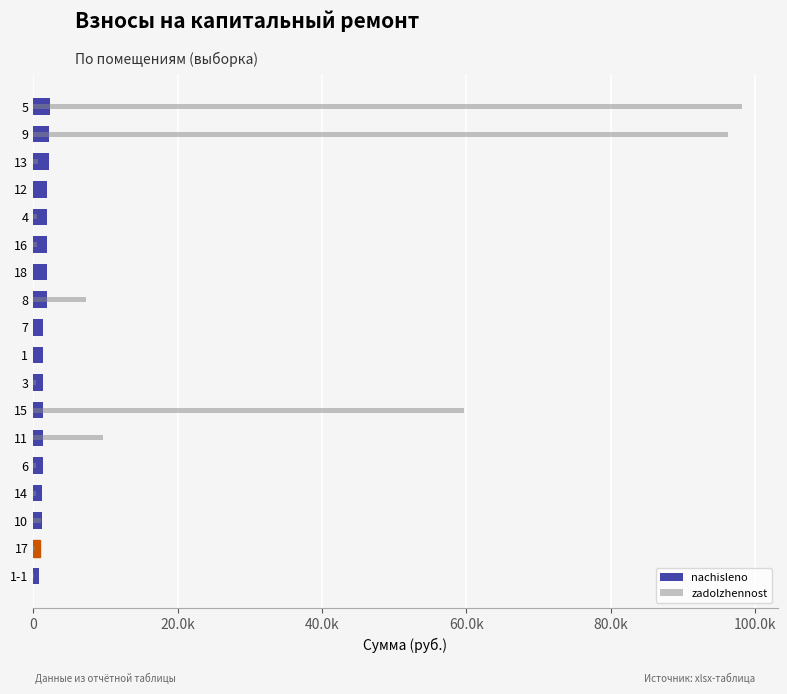

Is the value of zadolzhennost at 3 greater than the value of nachisleno at 15?

No